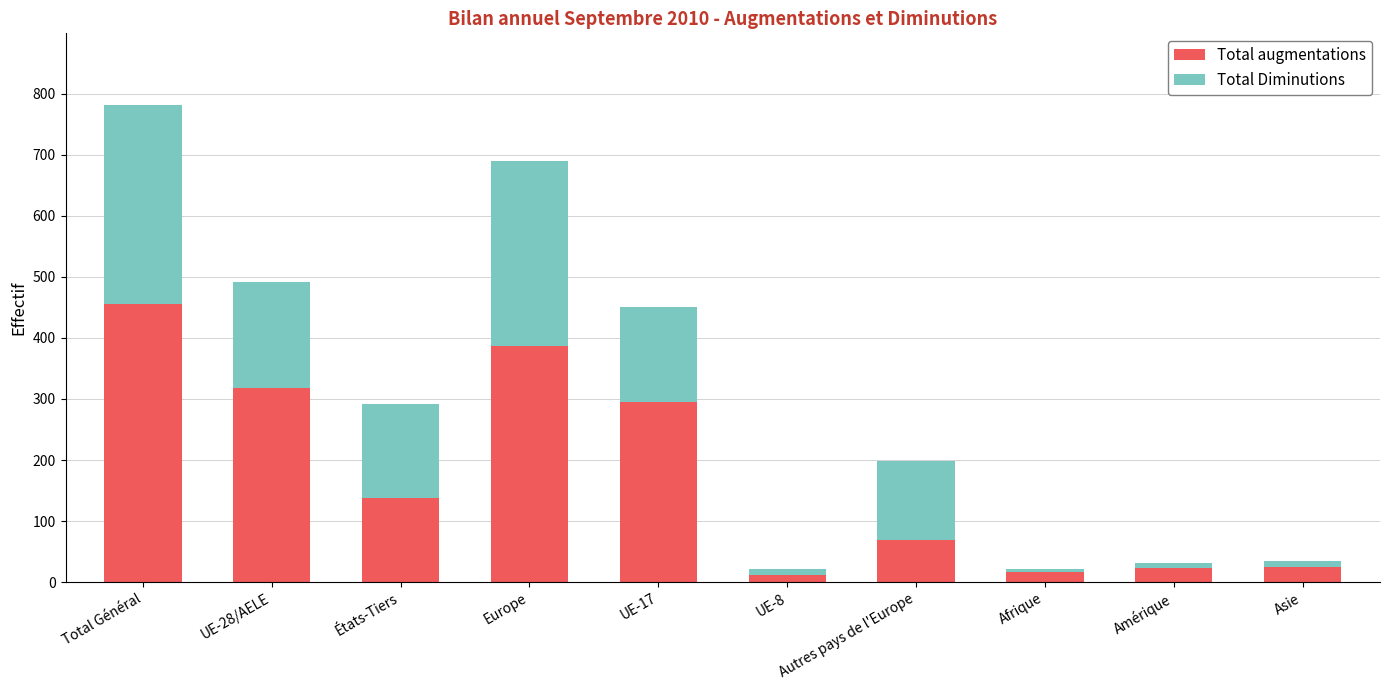

The value of Total augmentations at États-Tiers is 137. True or false?

True